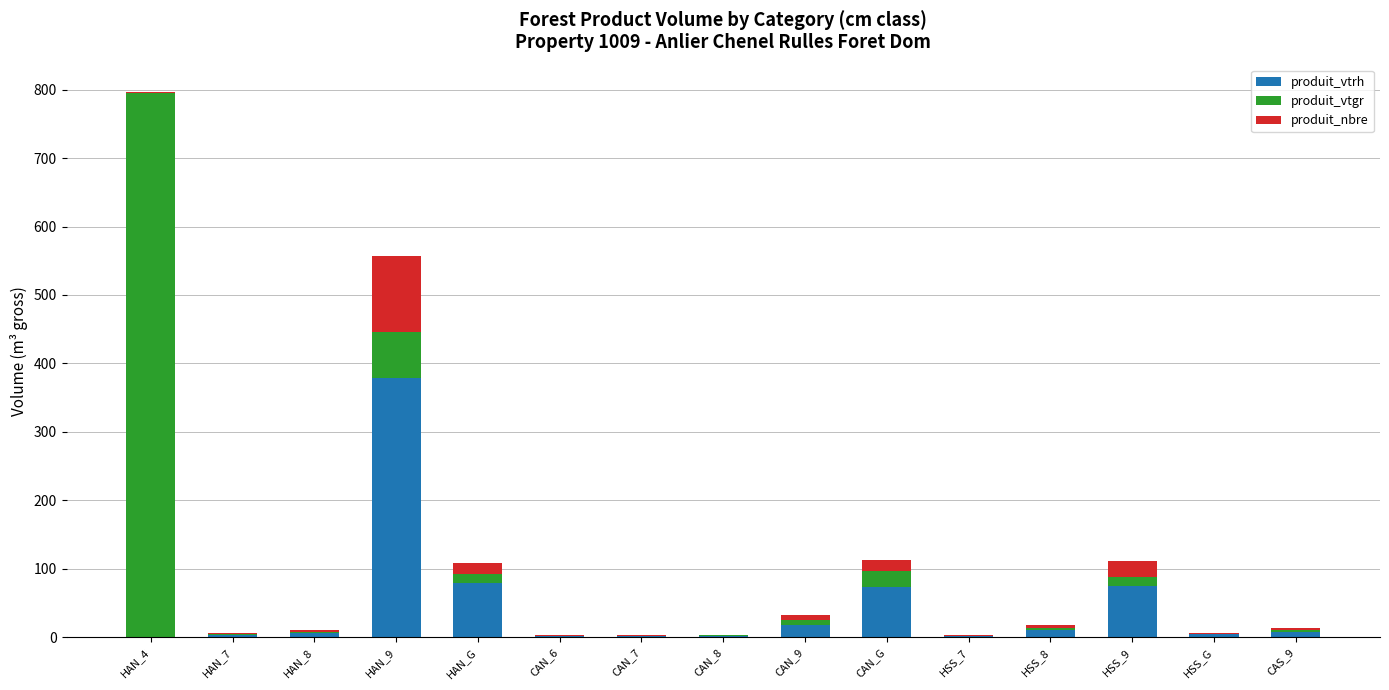

Which category has the highest value in the produit_vtrh series?

HAN_9